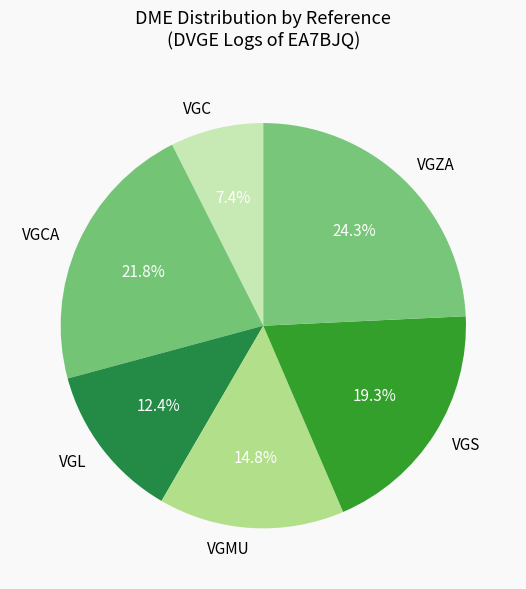

Rank the categories by value from lowest to highest.

VGC, VGL, VGMU, VGS, VGCA, VGZA